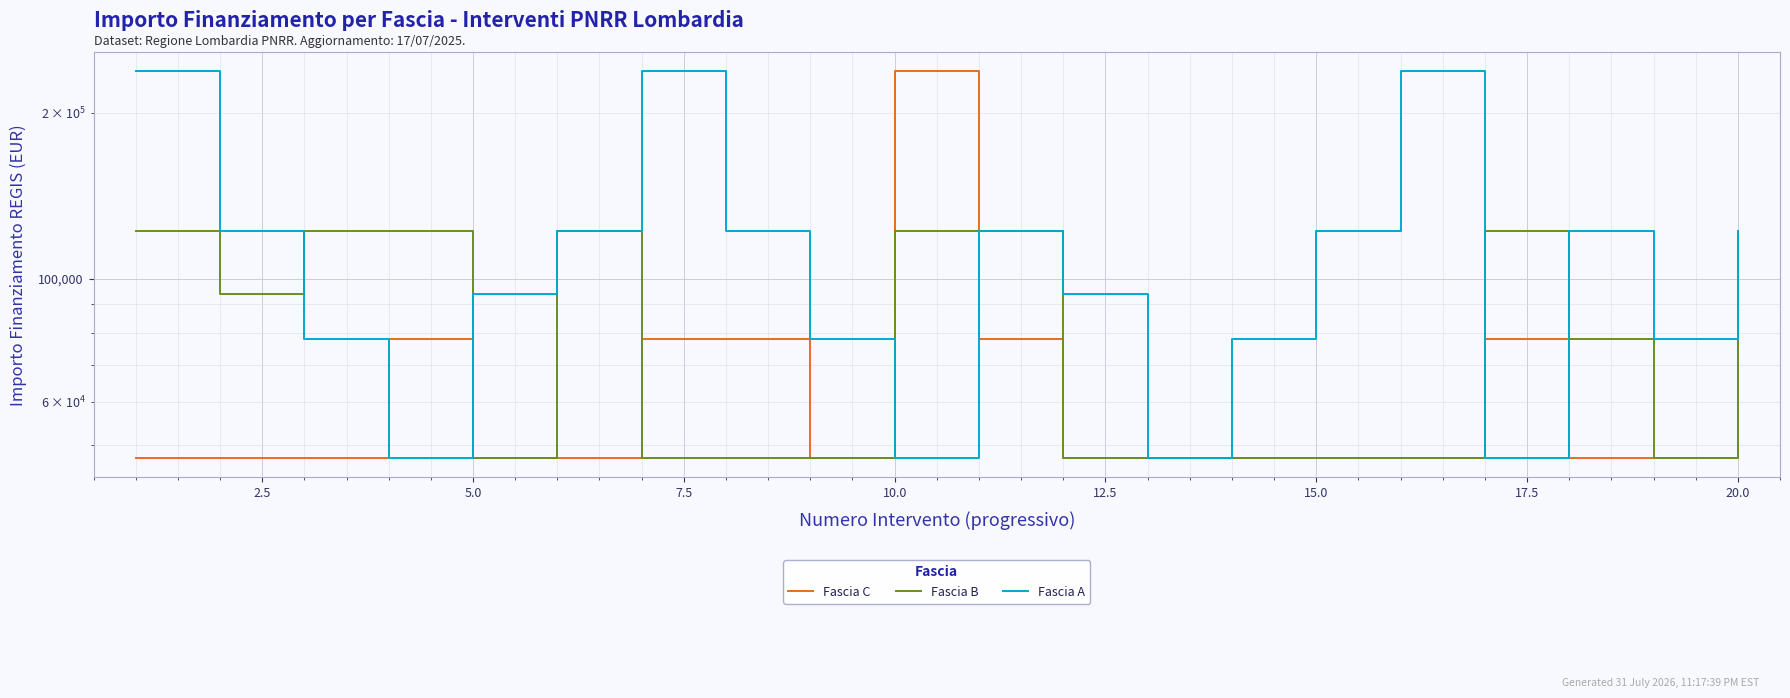

At which label is Fascia A closest to 142554?

2.5